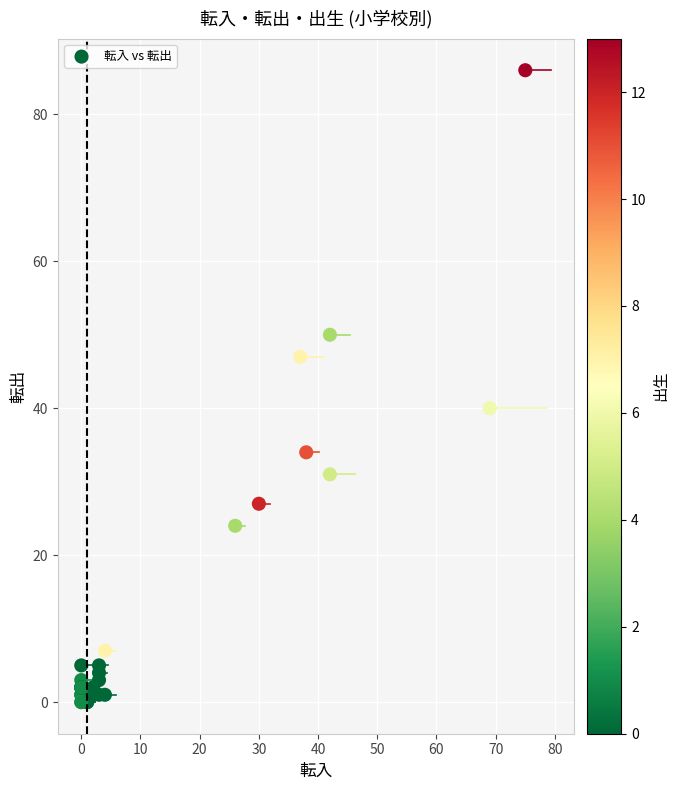

What Y value in the scatter plot is closest to 43?

40